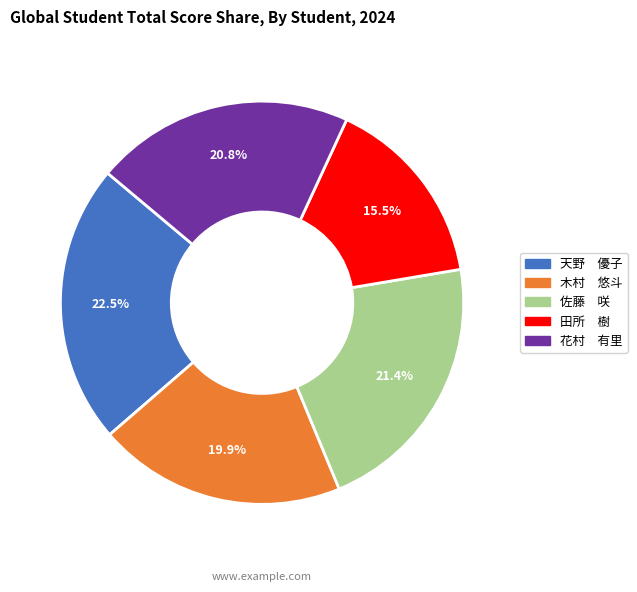

To the nearest percent, what is the average slice percentage?

20%